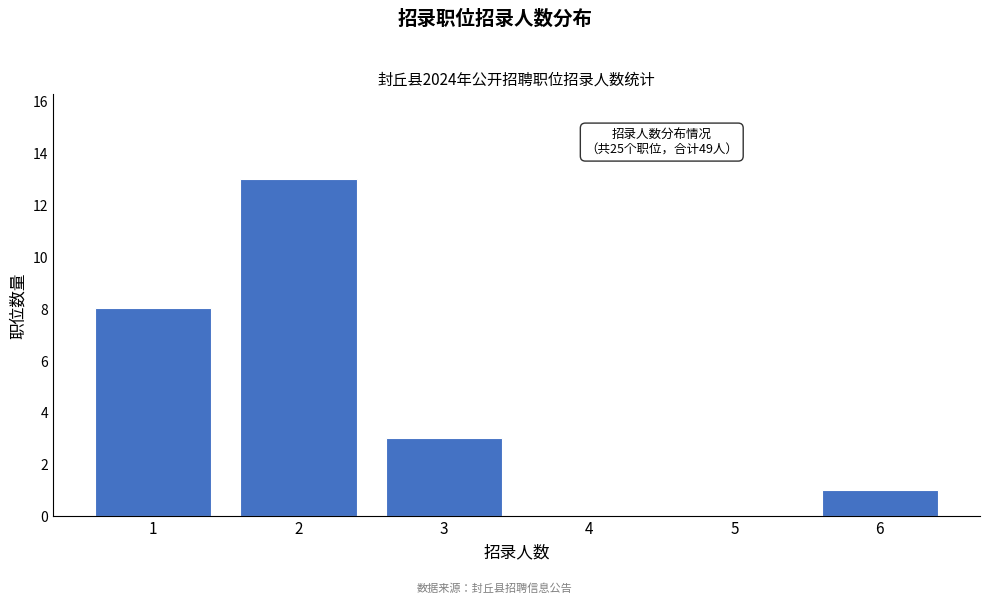

Reading right to left, transcribe all the data shown in this chart.

6=1	5=0	4=0	3=3	2=13	1=8